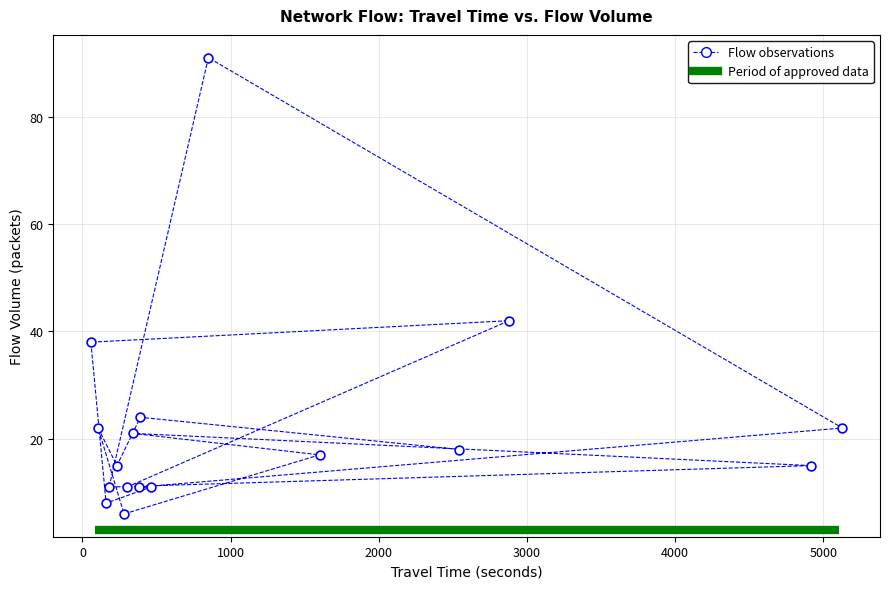

What Y value in the scatter plot is closest to 48?

42